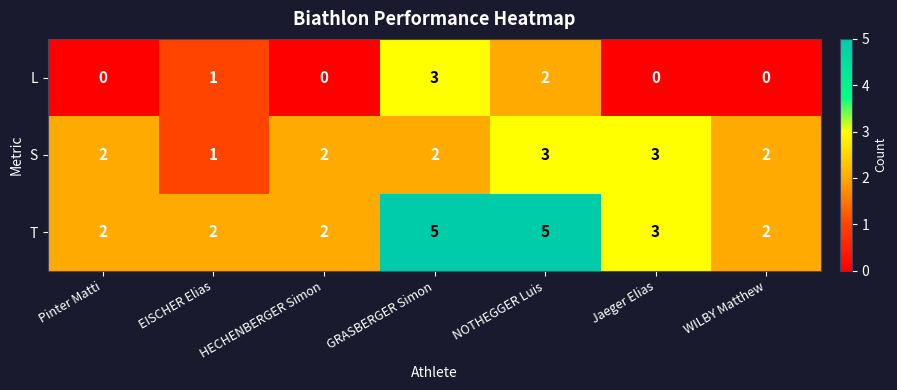

What is the difference between the T values at EISCHER Elias and GRASBERGER Simon?

3